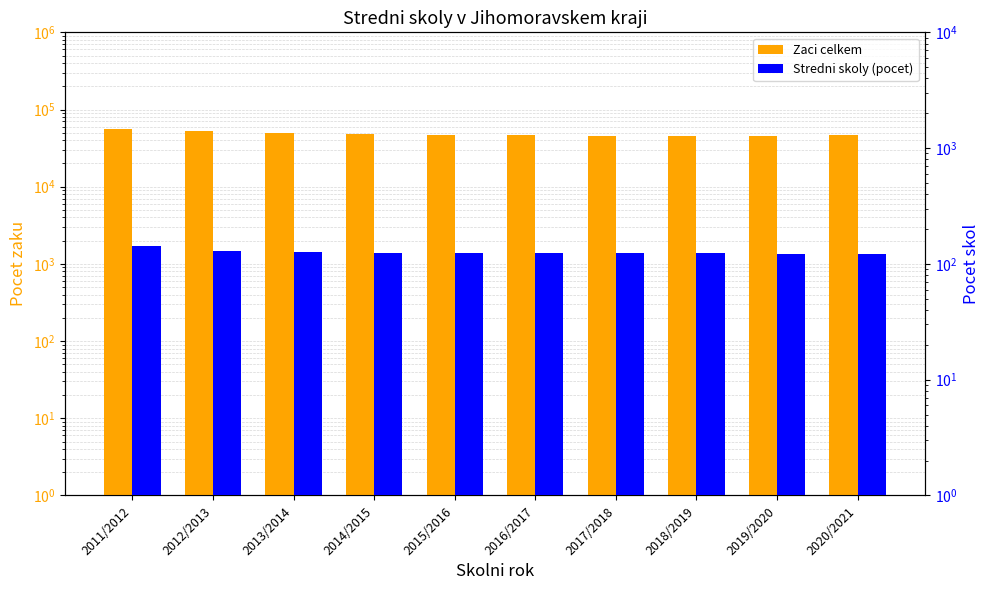

True or false: Zaci celkem has a value of 45920 at 2017/2018.

True